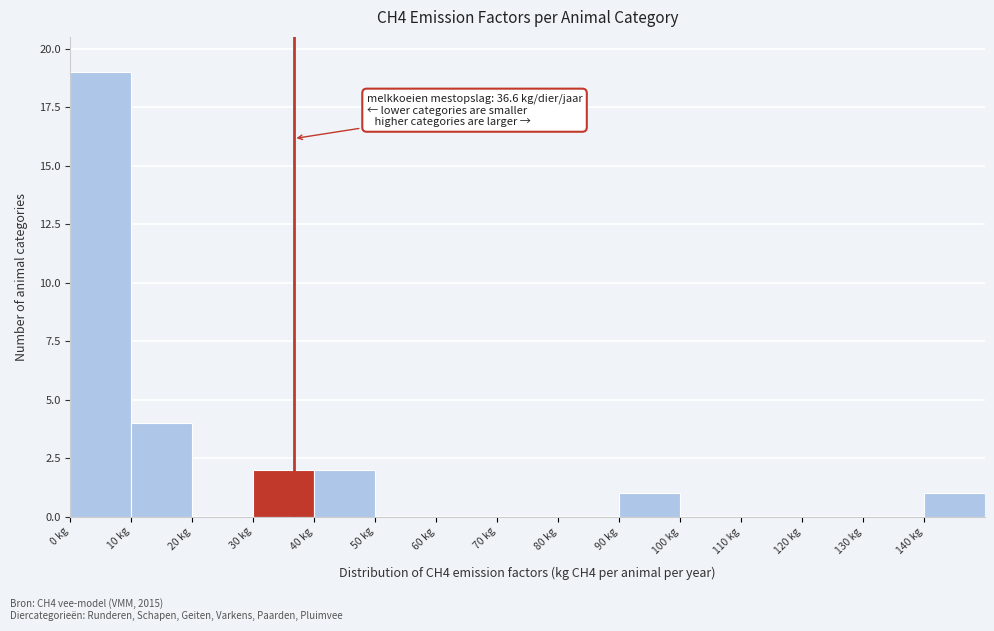

Which range on the x-axis has the tallest bar?

0 to 10